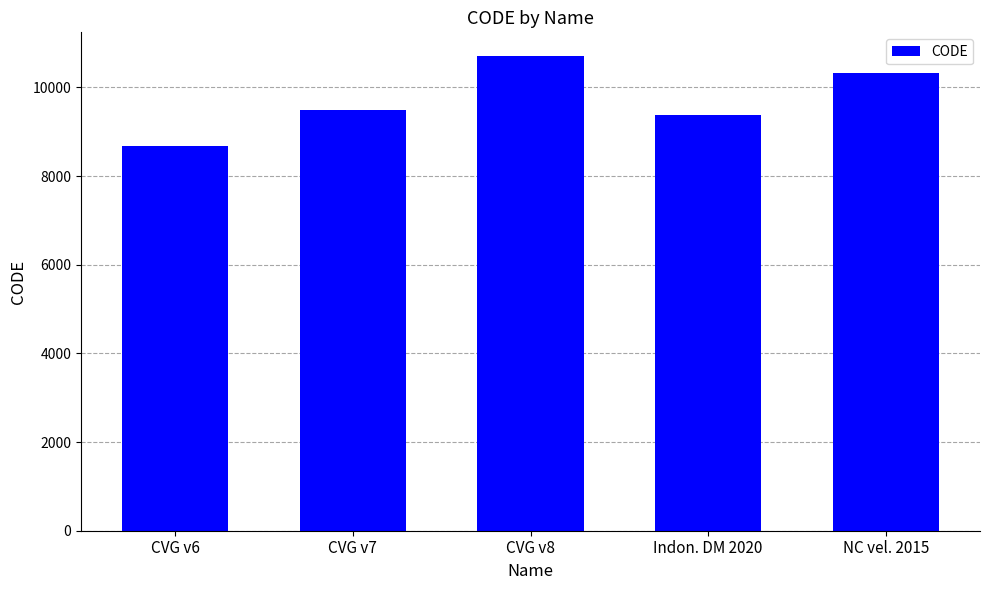

Rank the categories by value from highest to lowest.

CVG v8, NC vel. 2015, CVG v7, Indon. DM 2020, CVG v6